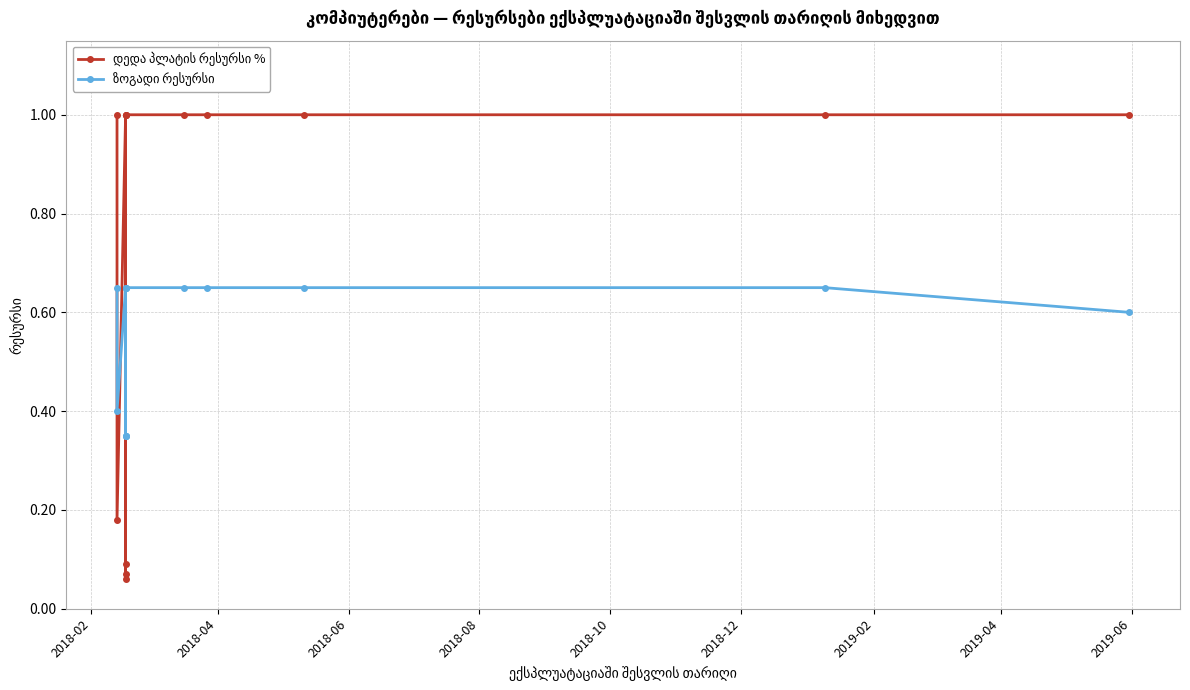

What is the difference between the highest and lowest values at 2018-12?

0.3